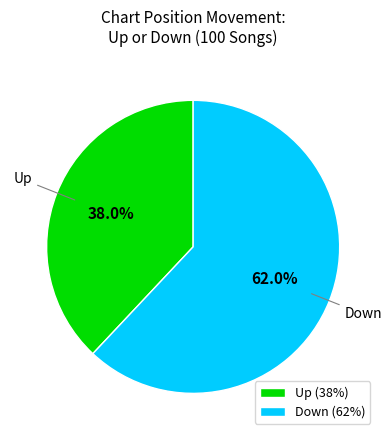

How many segments does this pie chart have?

2